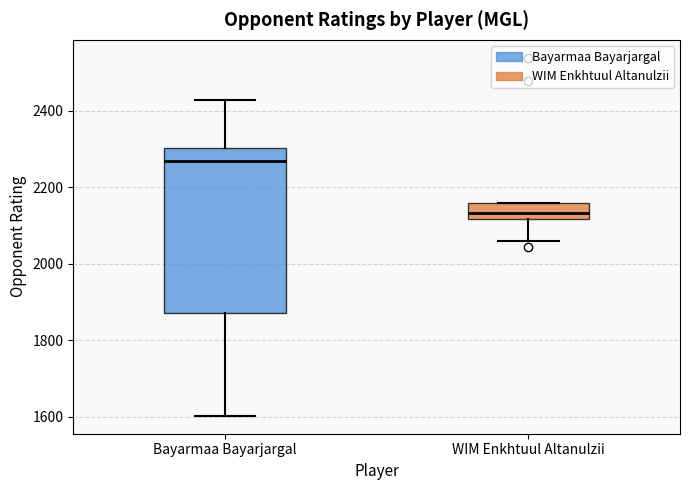

Reading left to right, transcribe this box plot: for each box, give where its median line is, the range the box spans, and where its two whiskers end, as read against the y-axis. The values are not printed on the chart, so give them approximately, as read against the axis.

Bayarmaa Bayarjargal: median 2260, box 1880 to 2300, whiskers 1600 to 2420
WIM Enkhtuul Altanulzii: median 2140, box 2120 to 2160, whiskers 2060 to 2160